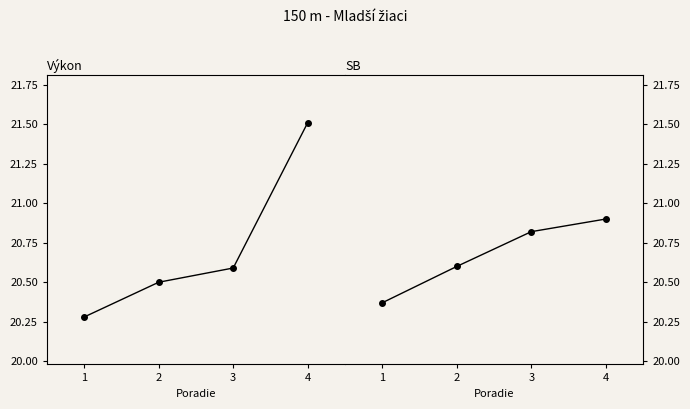

Which series changed the most between 1 and 2?

SB